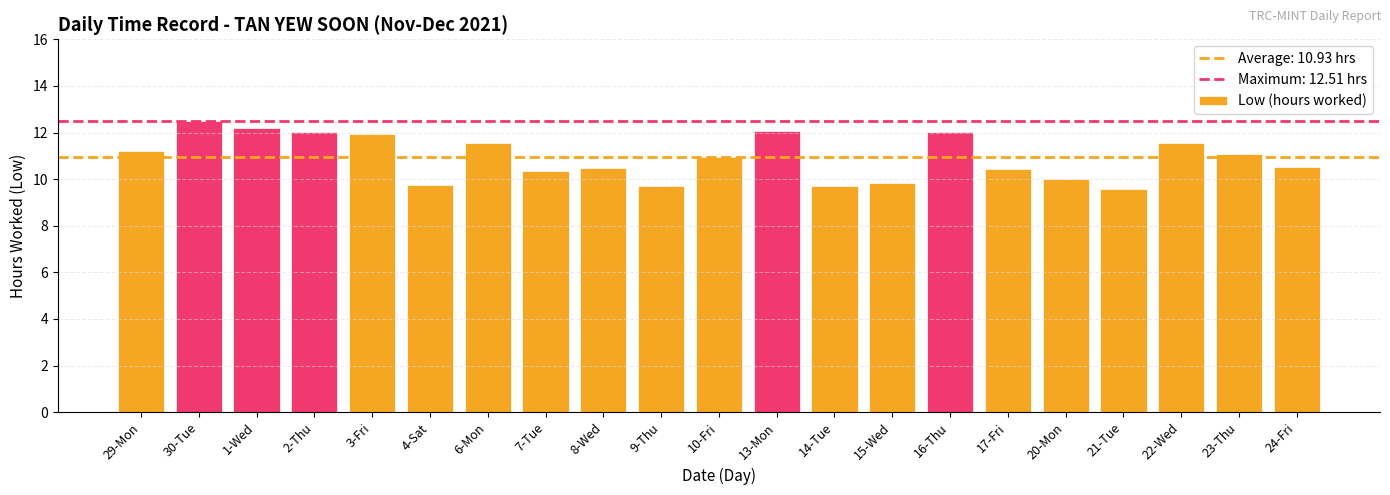

What position from the left is 30-Tue?

2